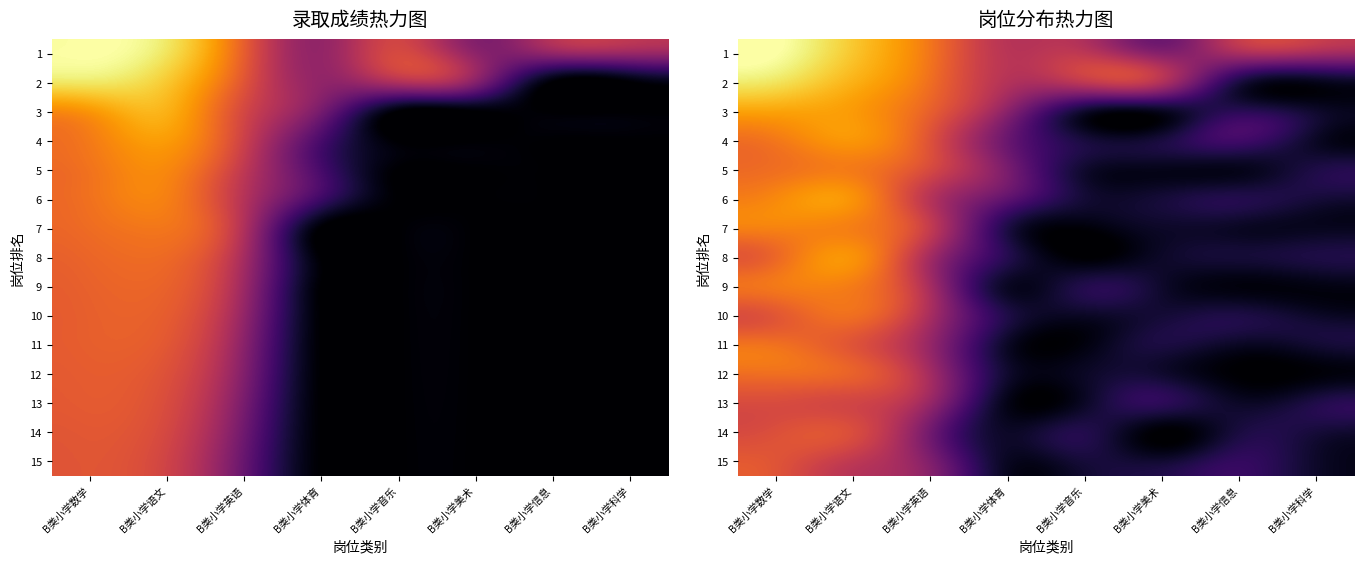

Is it true that 13 equals 28.9 at B类小学体育?

False